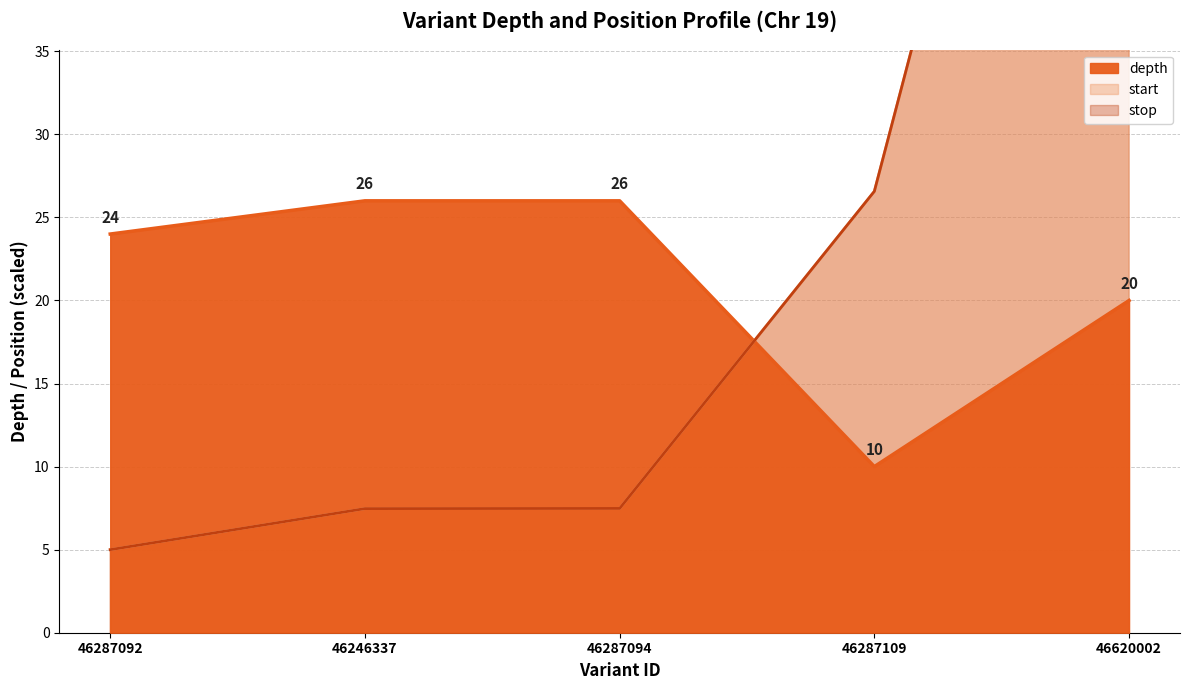

Is it true that depth equals 24.0 at 46287092?

True